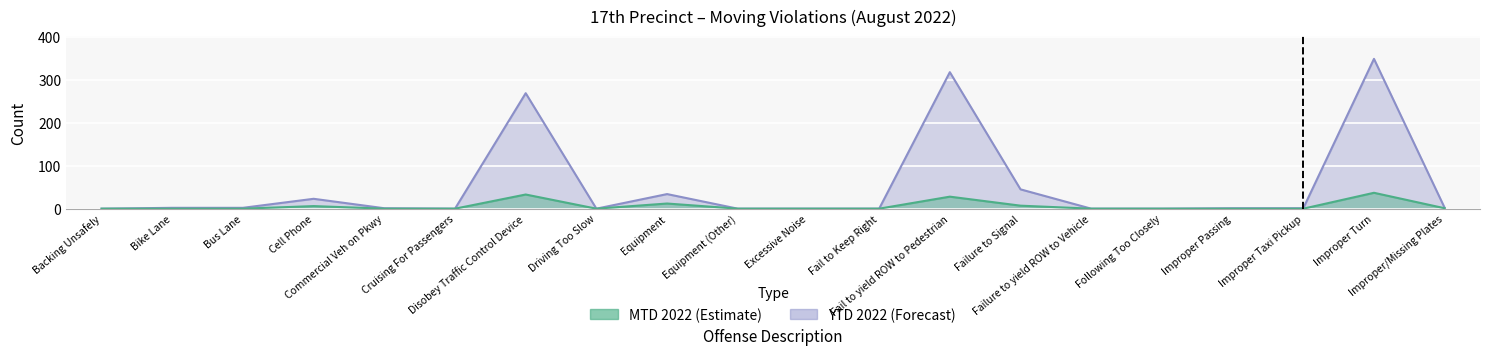

At which category does YTD 2022 reach its first local valley?

Cruising For Passengers